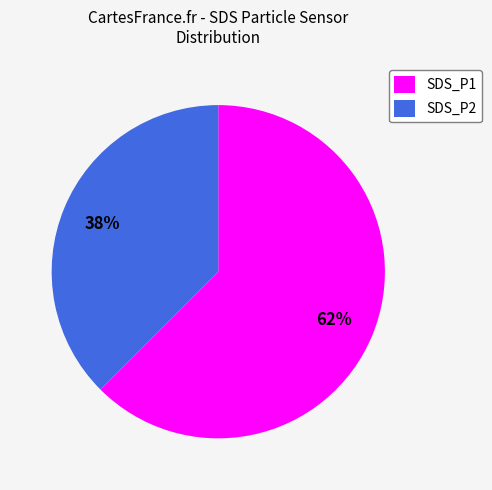

How many segments does this pie chart have?

2